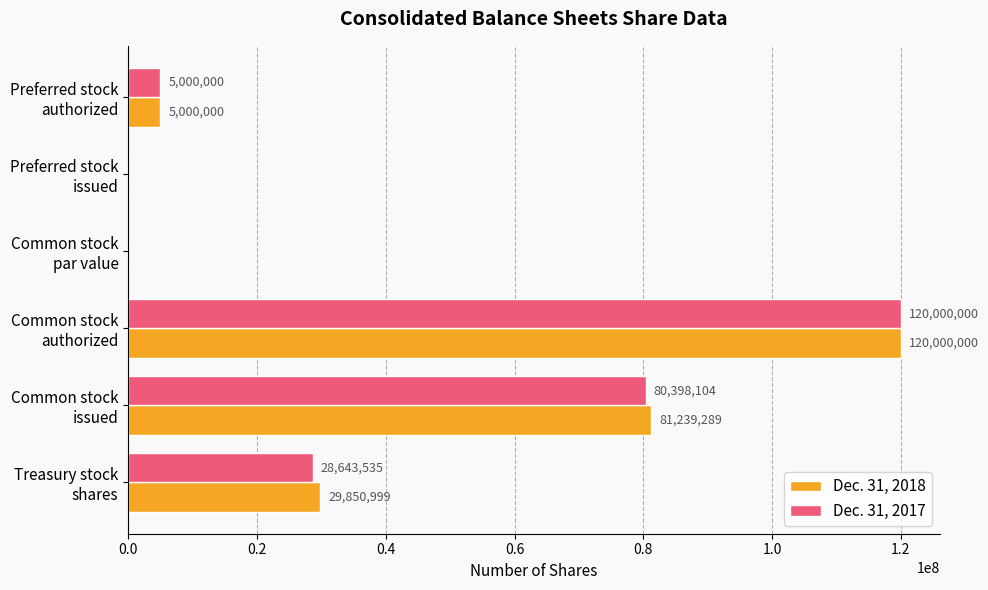

What is the sum of all Dec. 31, 2017 values?

234041639